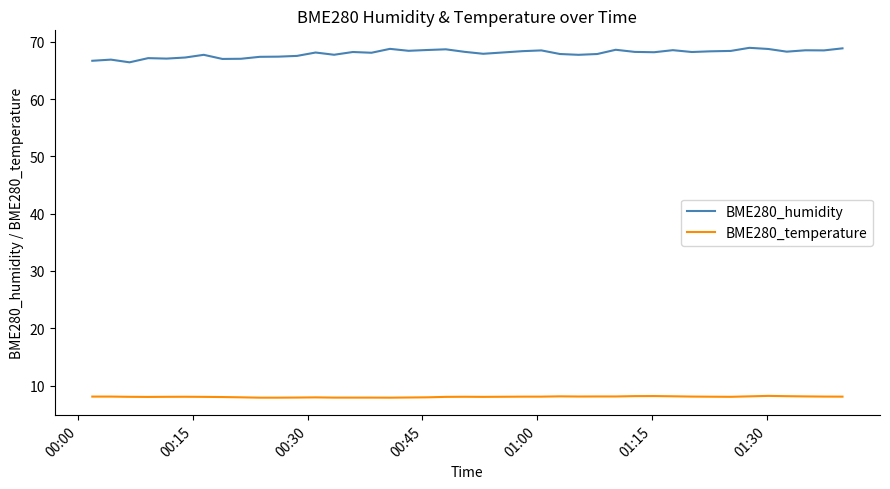

List the series in order of their overall mean, lowest first.

BME280_temperature, BME280_humidity